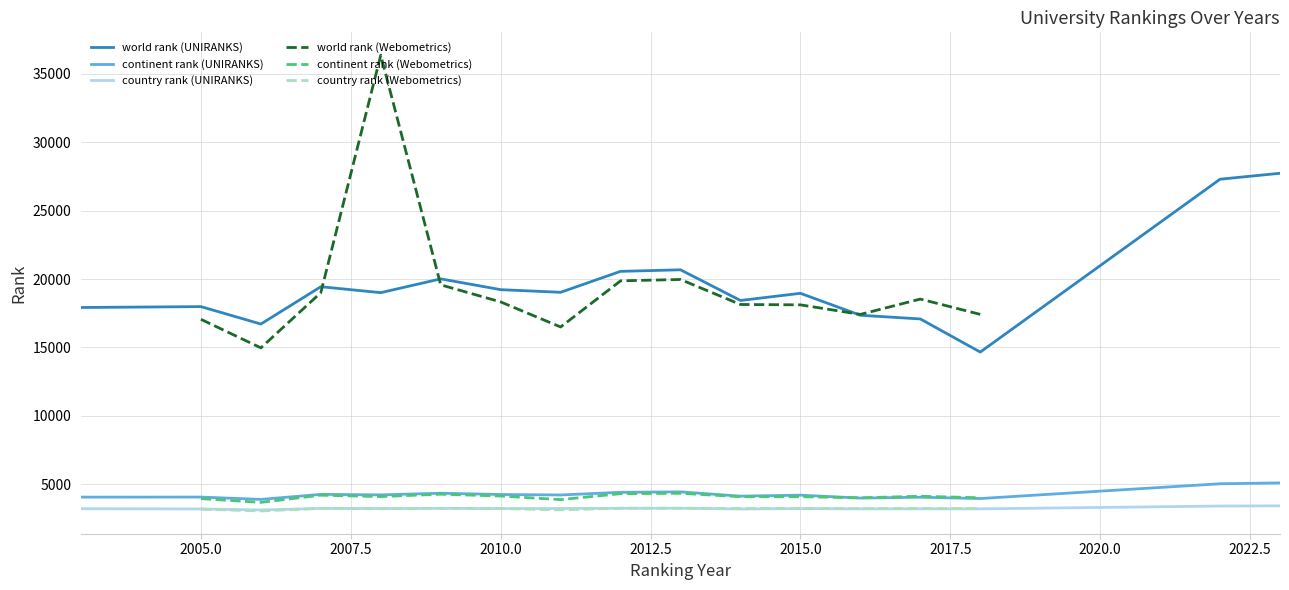

At how many categories does at least one series exceed 9427?

17